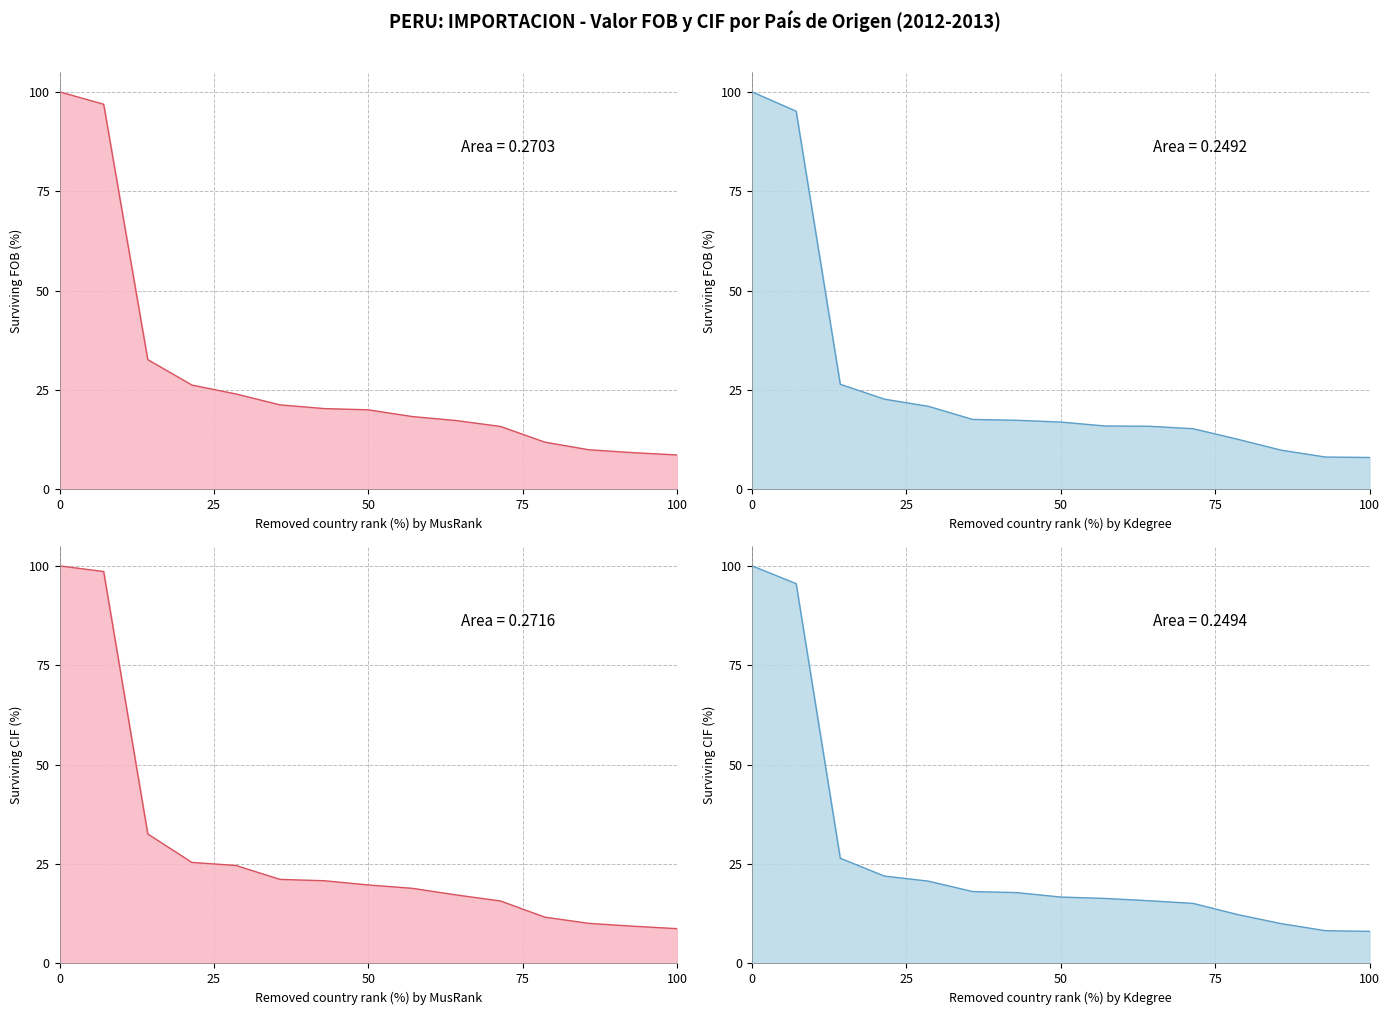

What is the average value of the Valor CIF 2012 series?

29.0